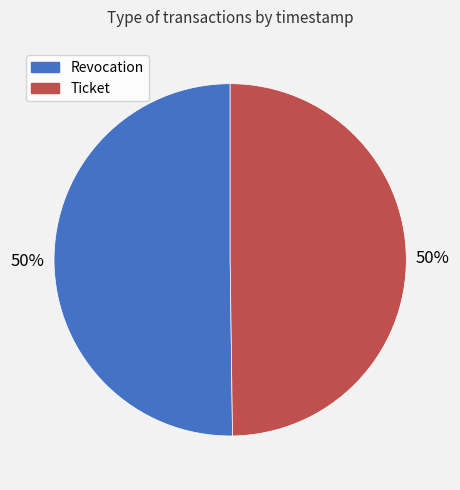

The Revocation slice represents 44% of the pie. True or false?

False